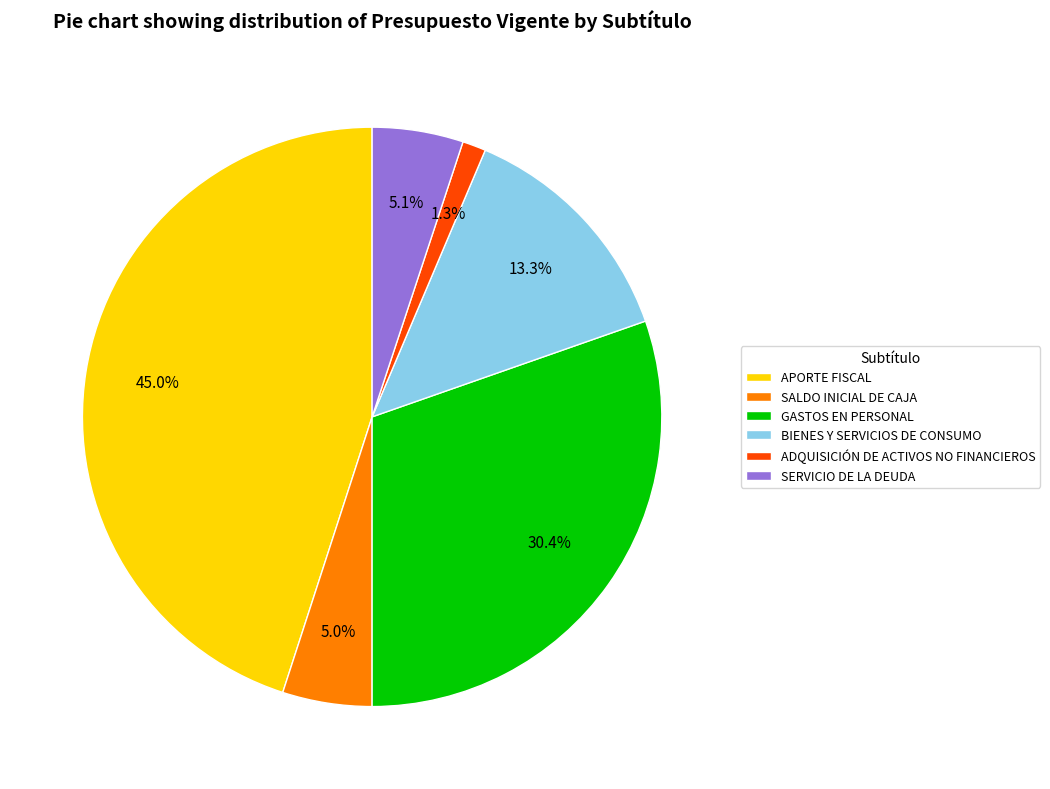

To the nearest percent, what is the difference between the ADQUISICIÓN DE ACTIVOS NO FINANCIEROS and GASTOS EN PERSONAL slice percentages?

29%